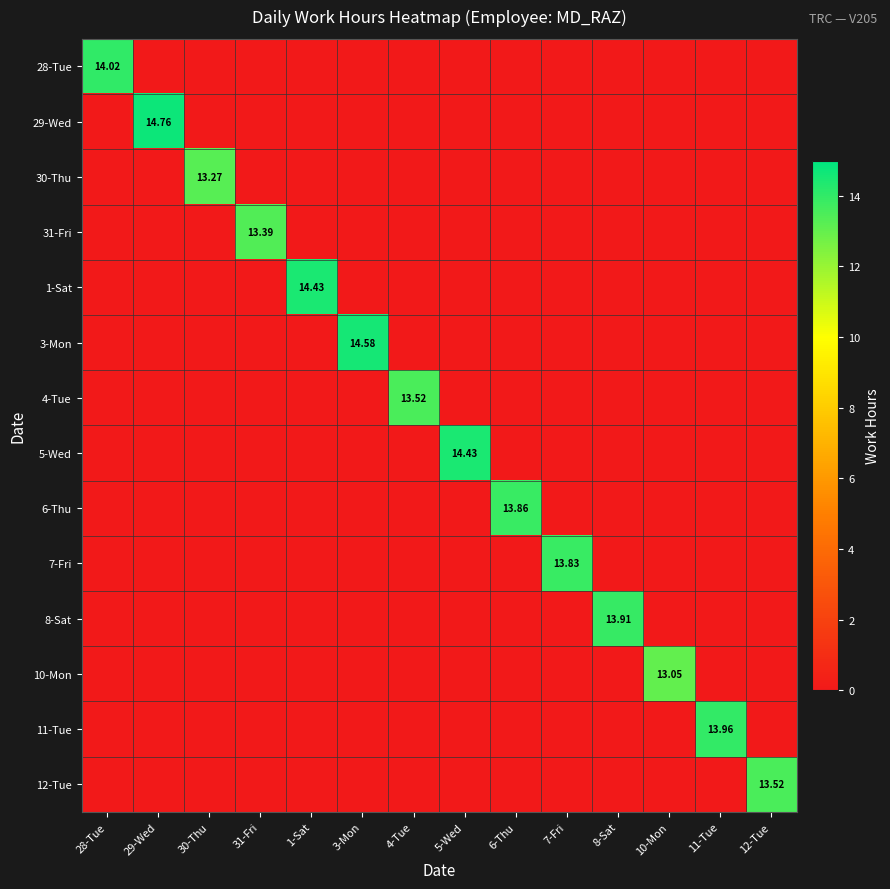

True or false: 28-Tue has a value of 0.0 at 3-Mon.

True